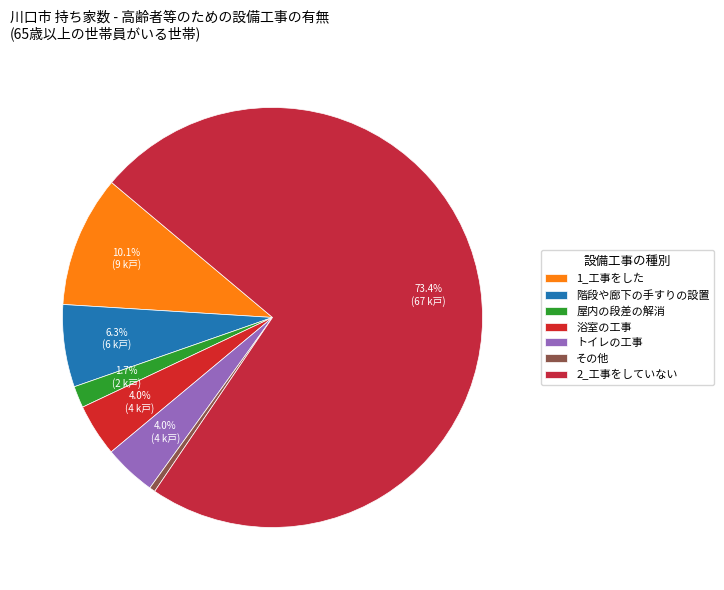

How many segments does this pie chart have?

7